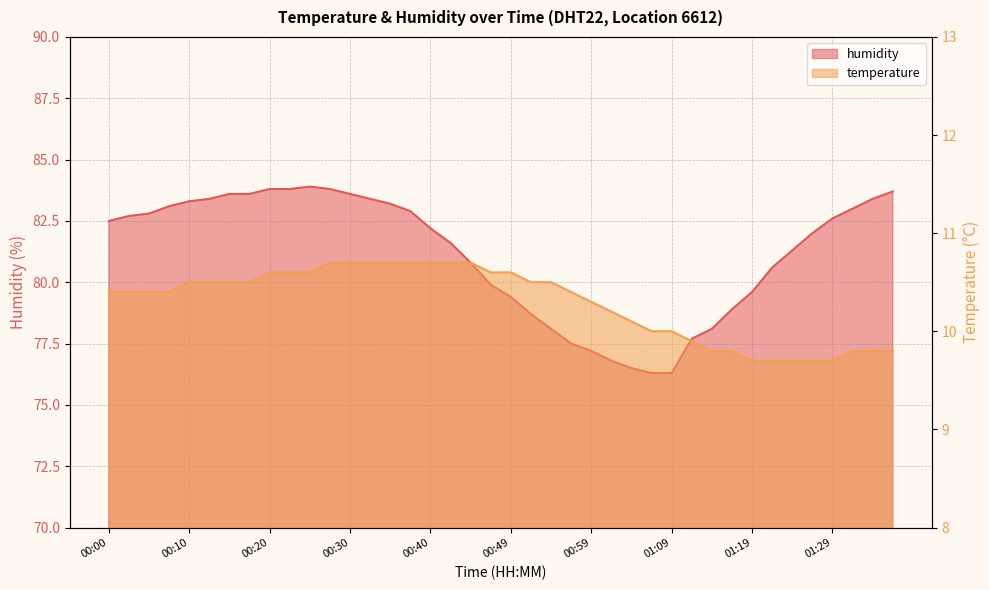

How many categories are shown in the chart?

40